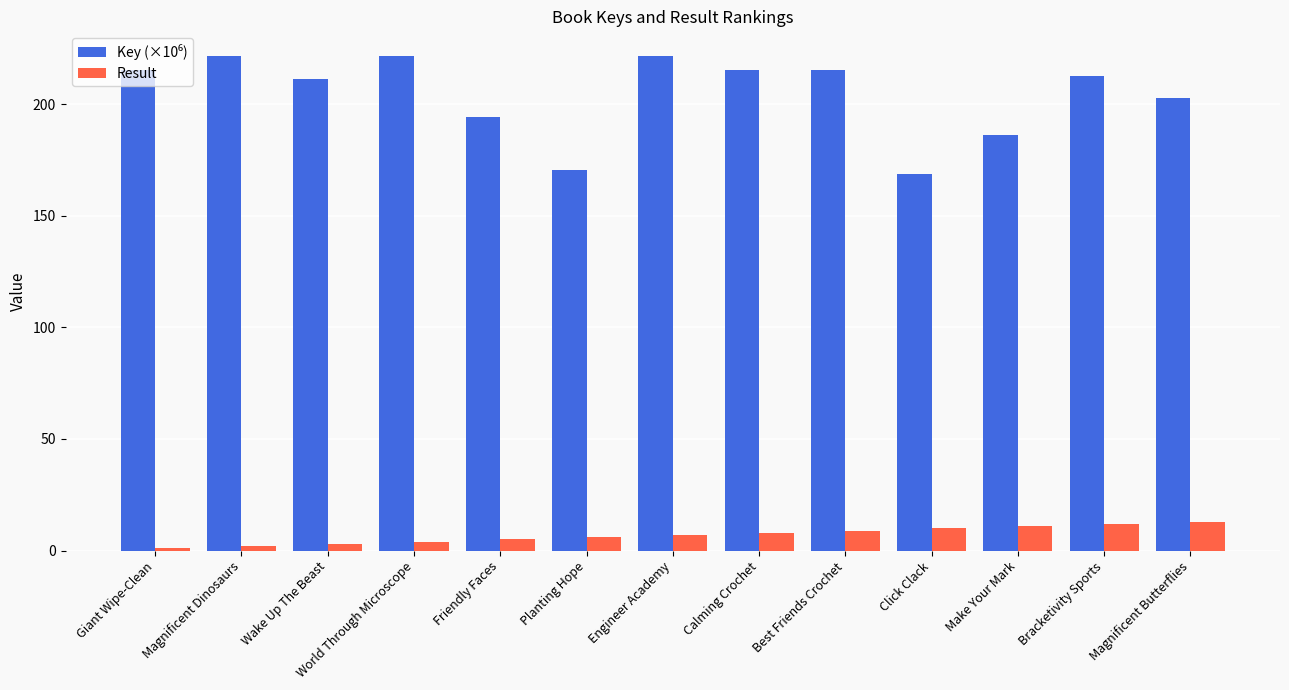

True or false: Result has a value of 5.0 at Friendly Faces.

True